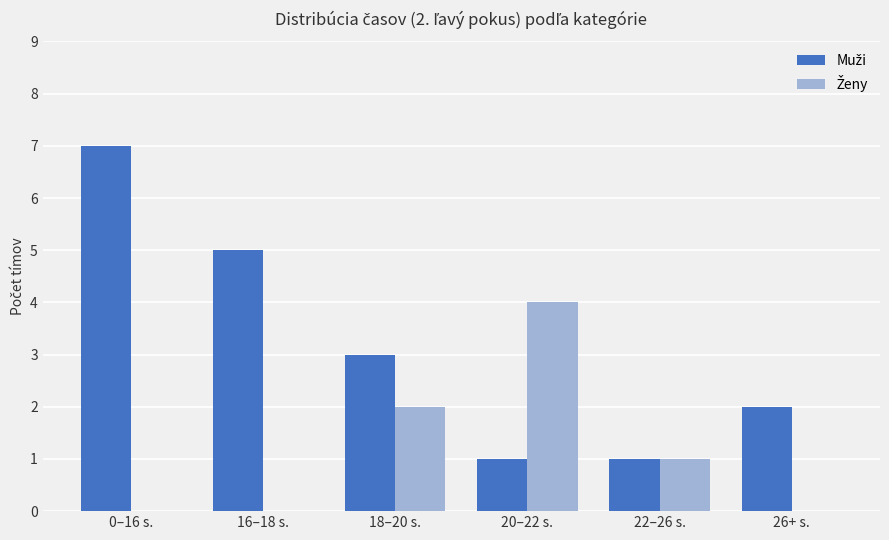

At which category is the sum across all series the highest?

0–16 s.